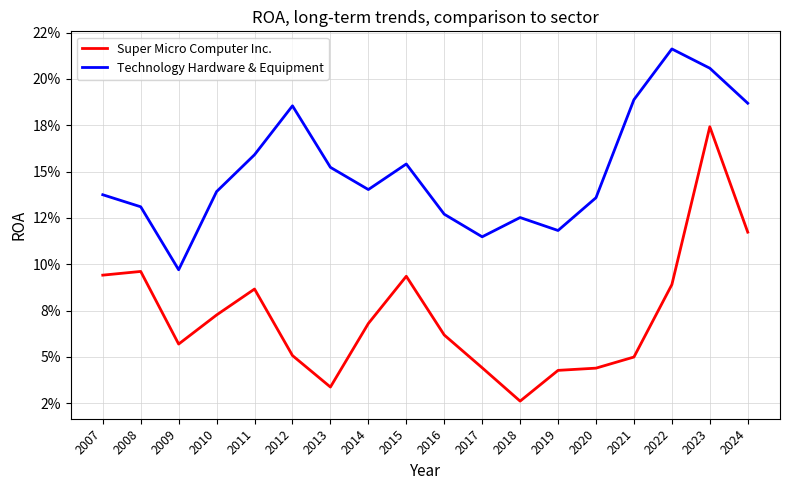

Is it true that Technology Hardware & Equipment equals 0.1 at 2019?

True